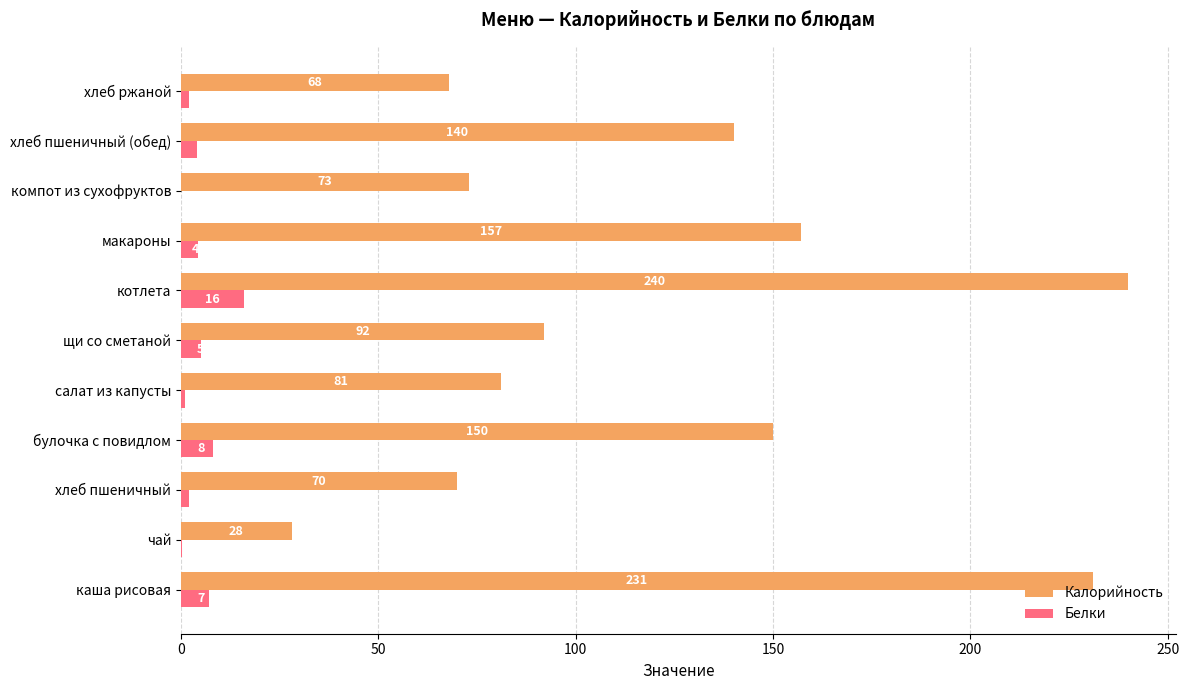

What is the average value of the Калорийность series?

120.9